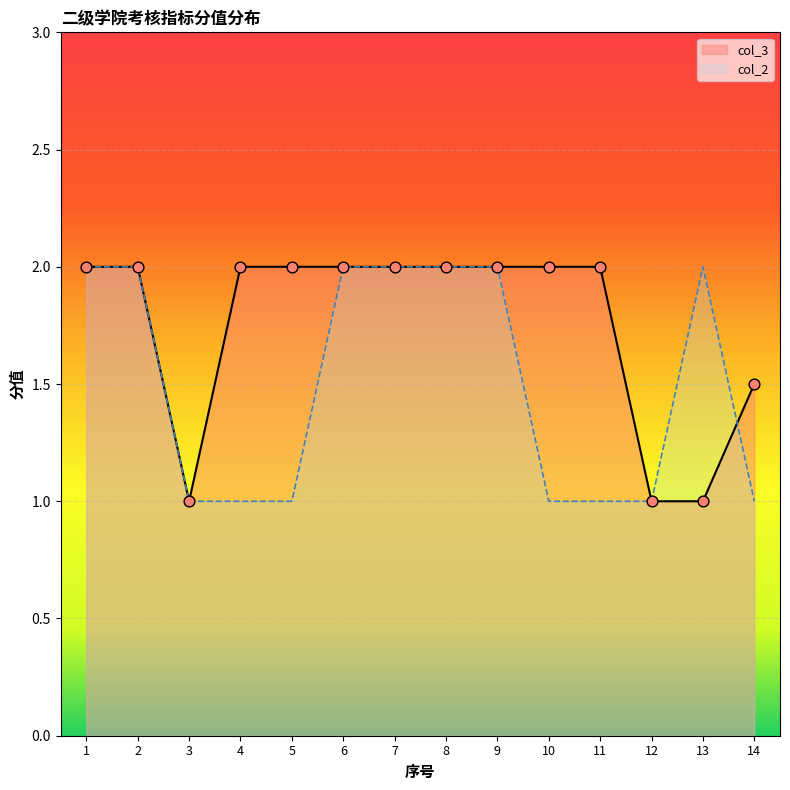

What is the ratio of the value at 10 to the value at 3?

2.0